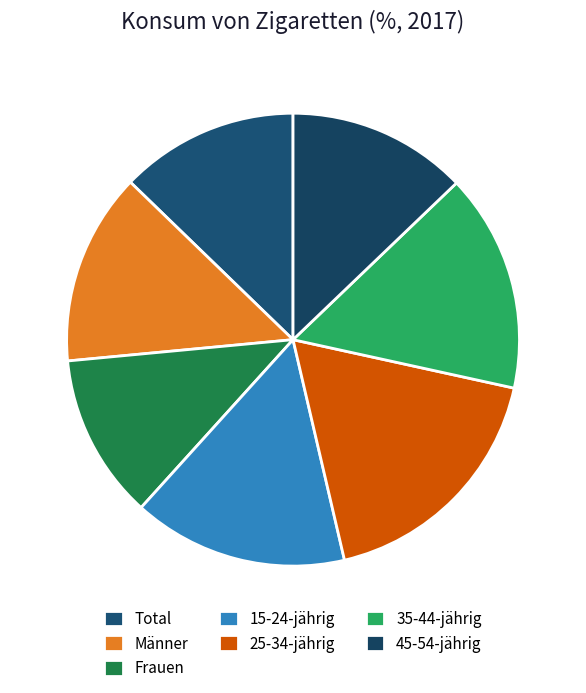

True or false: 25-34-jährig accounts for 12% of the total.

False